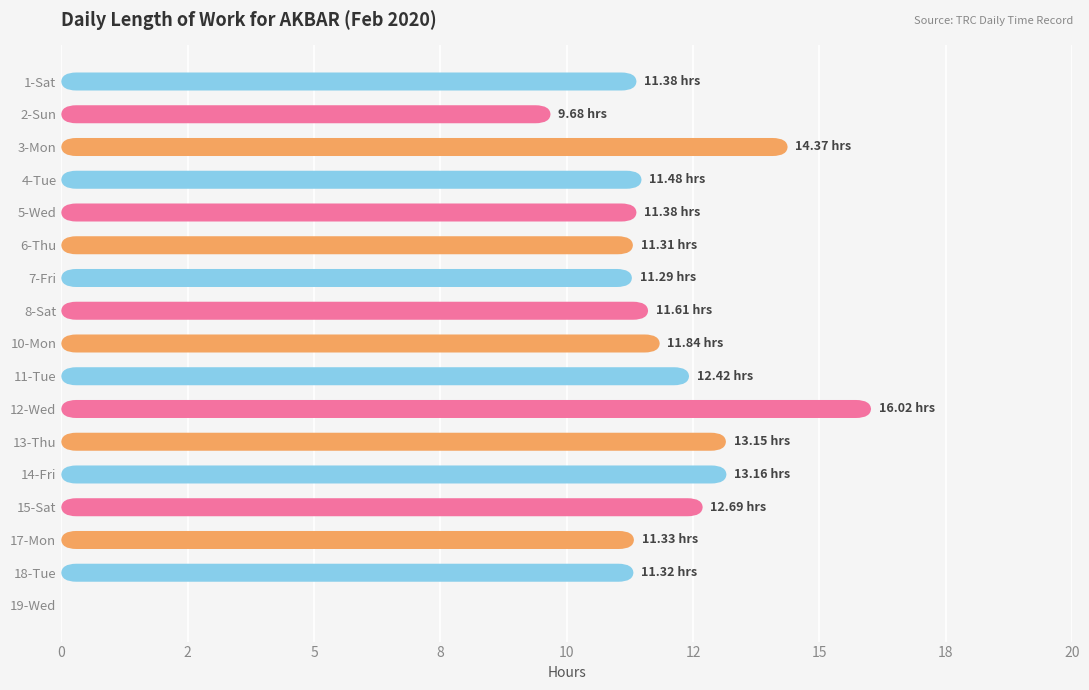

The chart shows a value of 4.5 at 7-Fri. True or false?

False